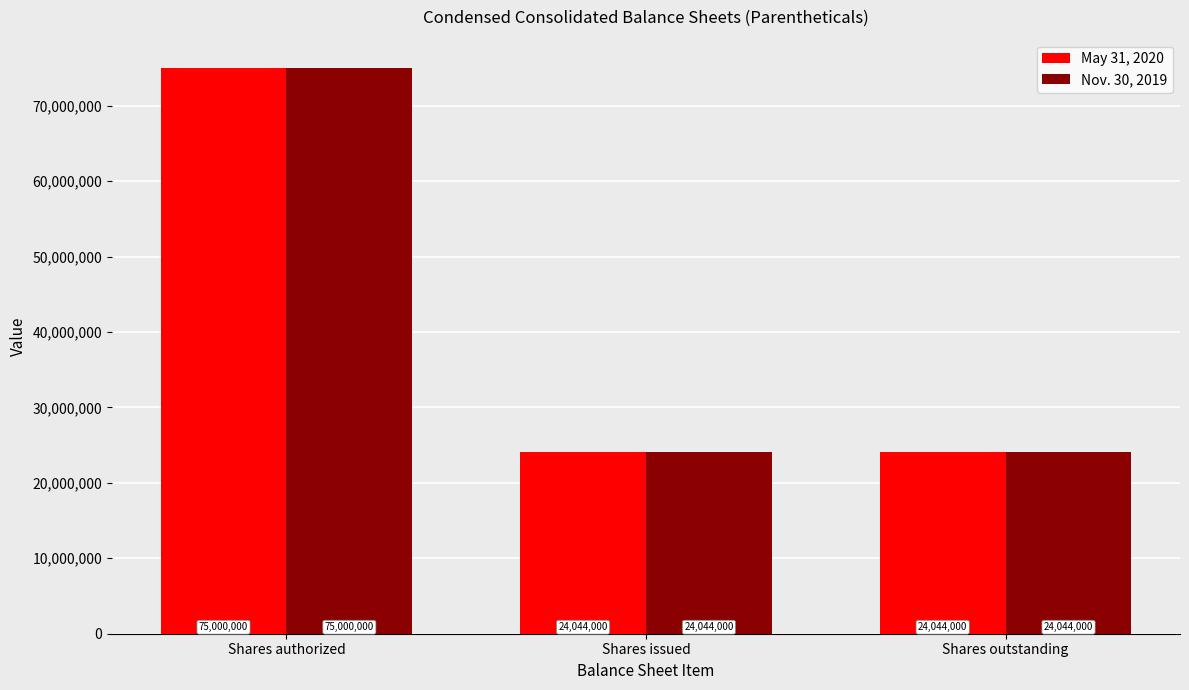

True or false: May 31, 2020 has a value of 24044000 at Shares outstanding.

True